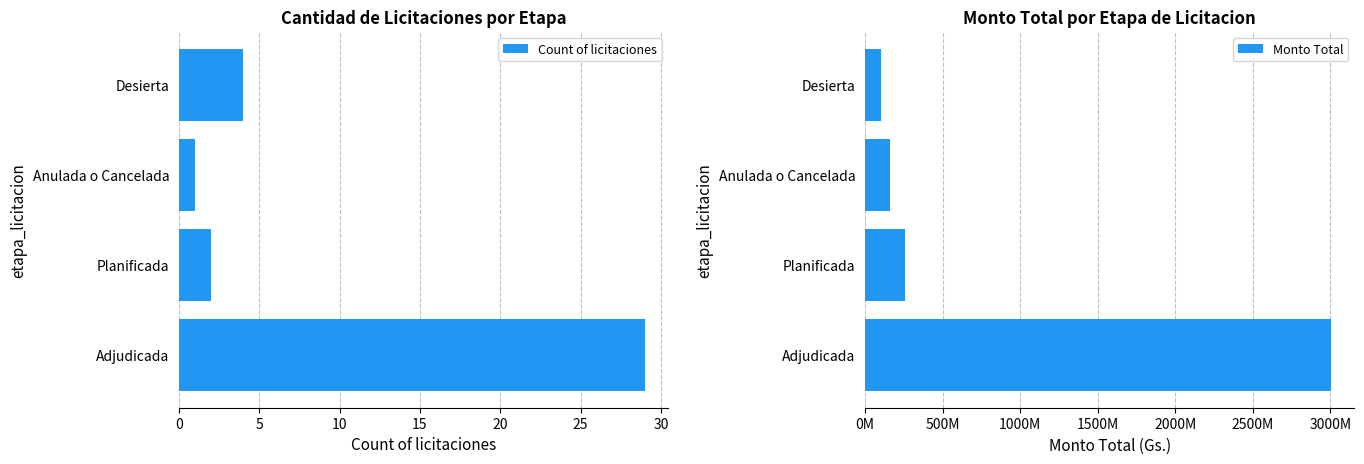

Is it true that Count of licitaciones equals 4 at Desierta?

True